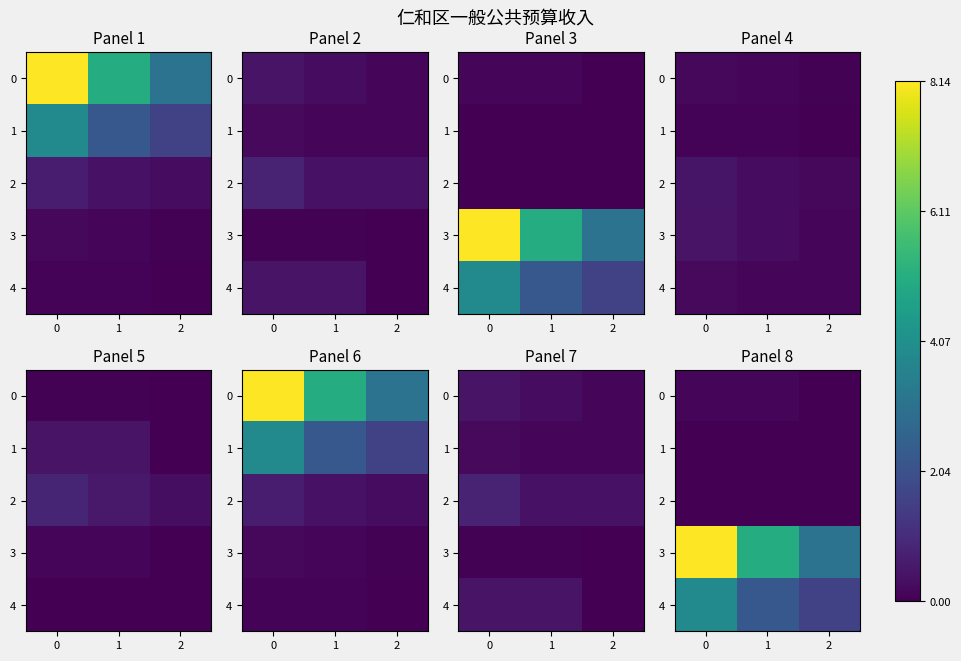

At which label does 0 reach its minimum?

2